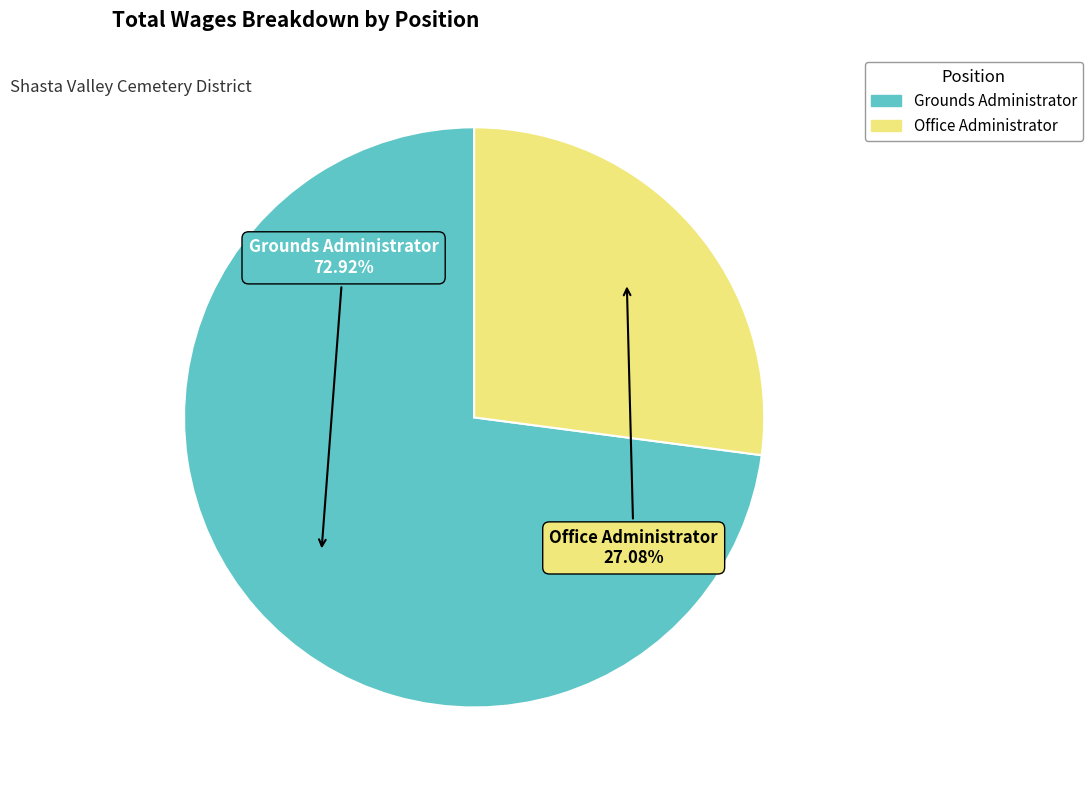

Which slice is the largest?

Grounds Administrator